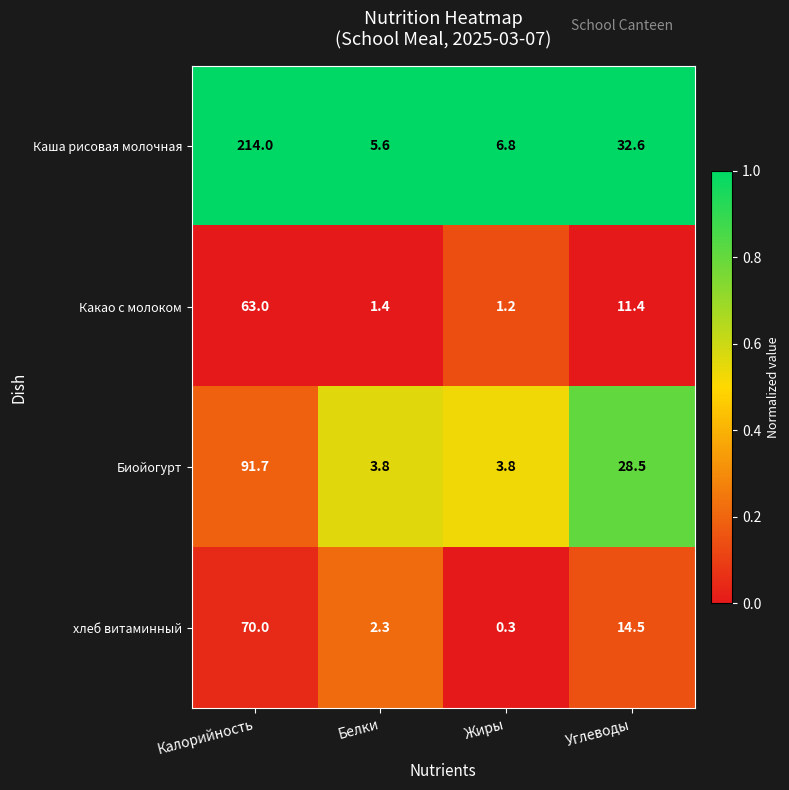

At Углеводы, list the series in order from smallest to largest.

Какао с молоком, хлеб витаминный, Биойогурт, Каша рисовая молочная